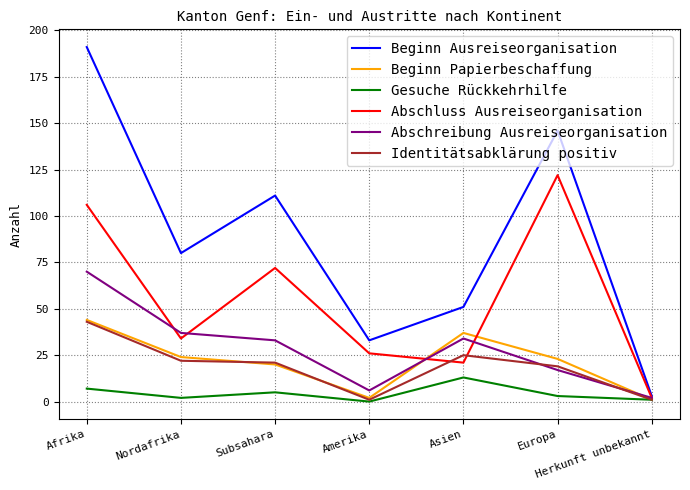

List the labels in order of Abschluss Ausreiseorganisation value, largest first.

Europa, Afrika, Subsahara, Nordafrika, Amerika, Asien, Herkunft unbekannt